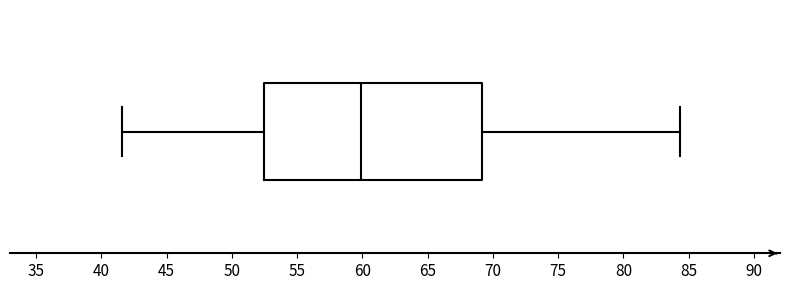

Where is the left edge of the box on the x-axis? The values are not printed on the chart, so give them approximately, as read against the axis.

52.5